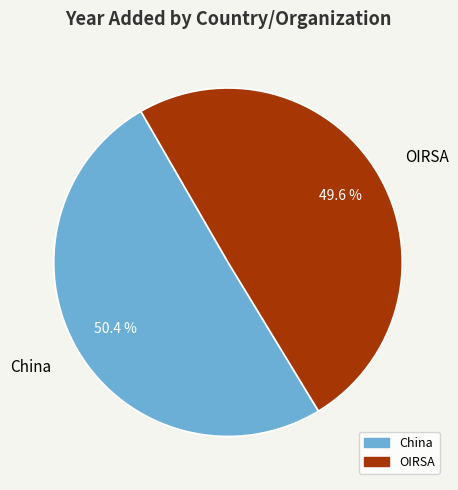

What is the majority slice?

China